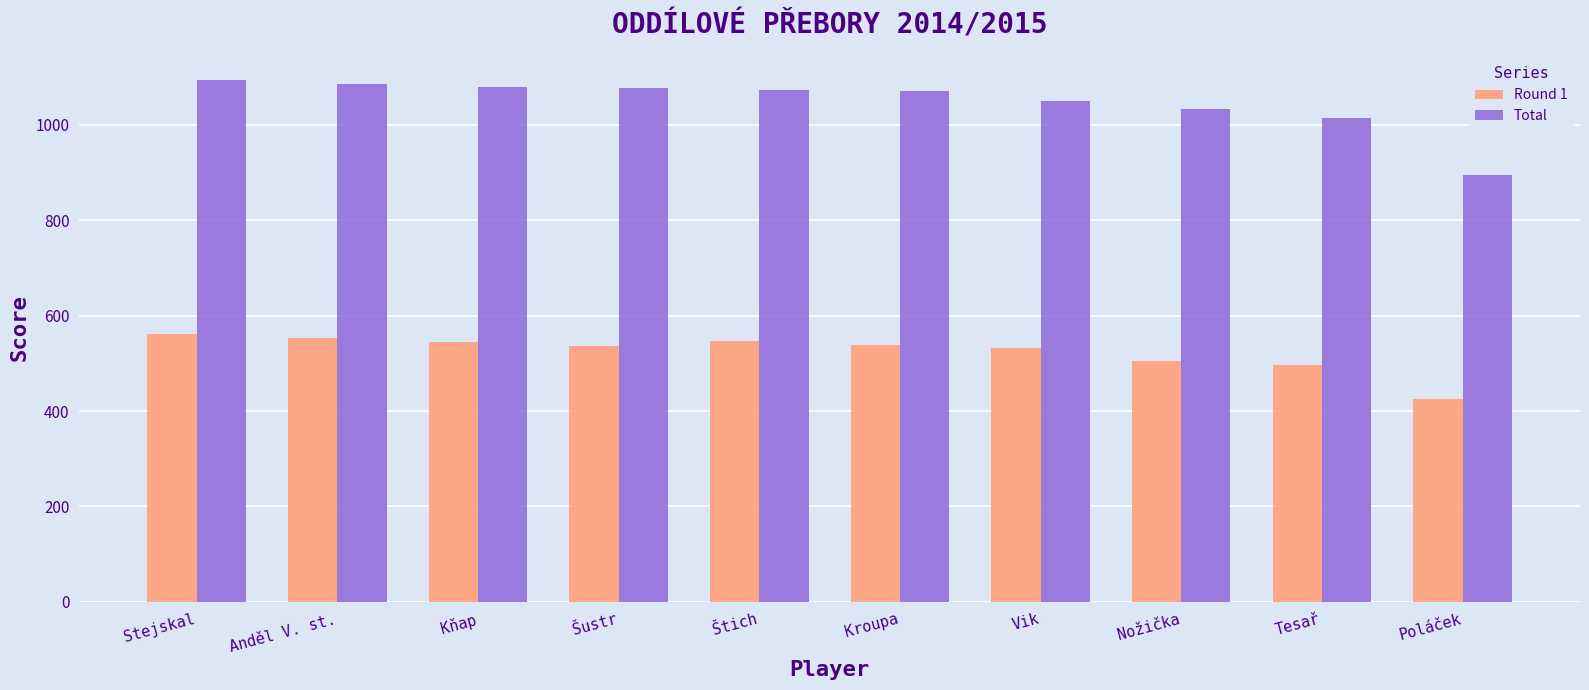

What is the highest value of the Total series?

1094